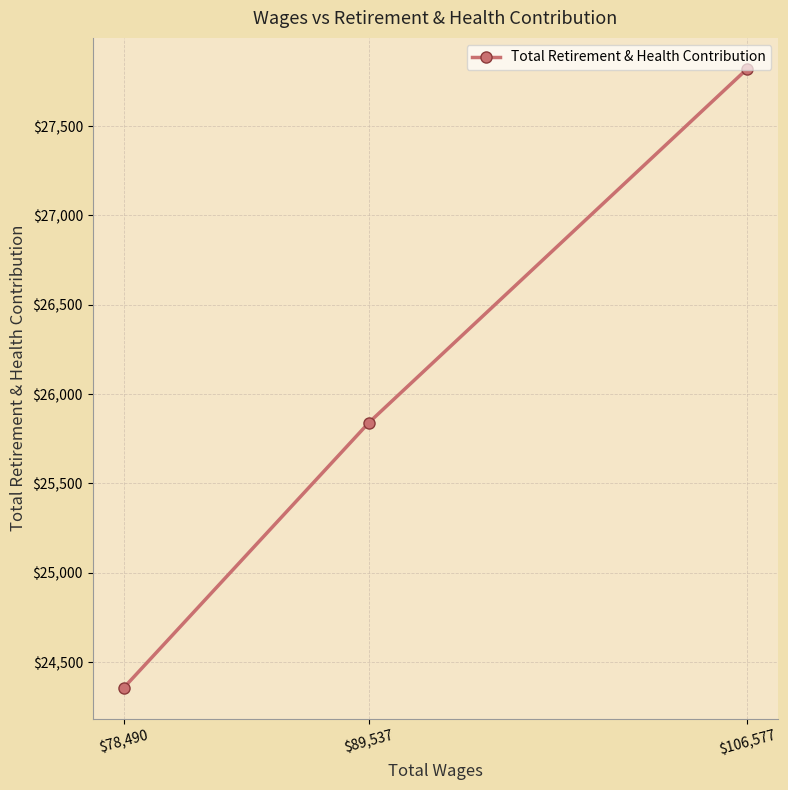

How many values are between 24357 and 27820?

3